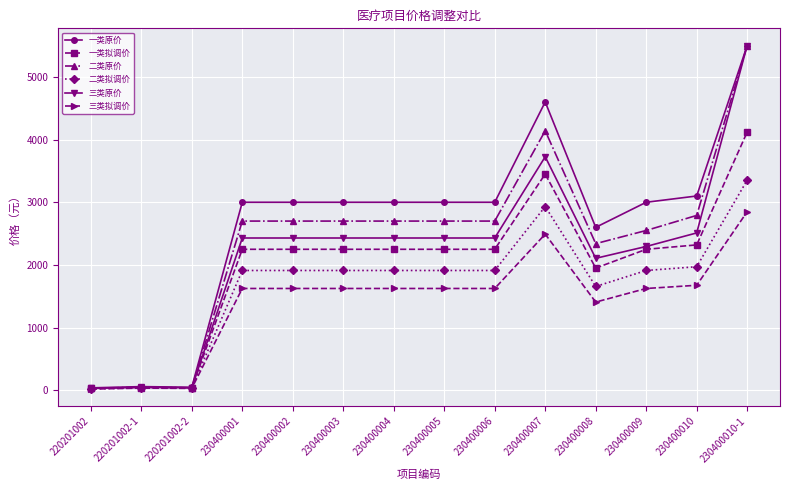

Does the chart have visible grid lines?

Yes